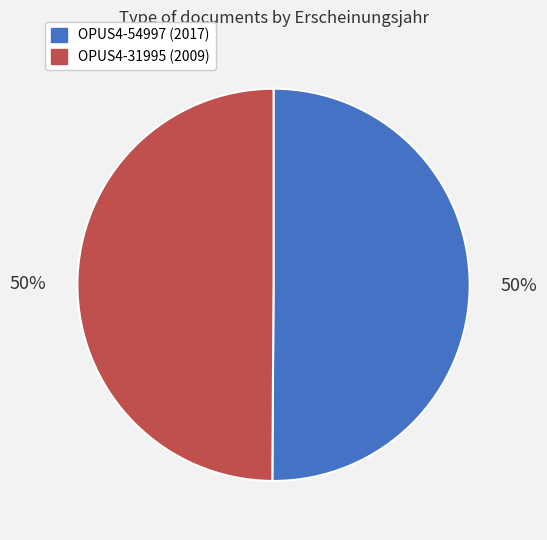

Is it true that OPUS4-31995 is 59% of the pie?

False